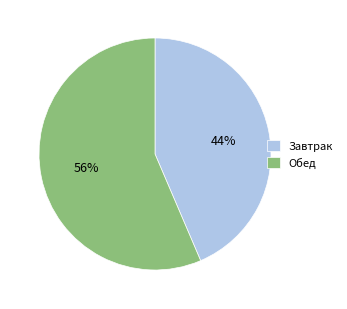

The Завтрак slice represents 52% of the pie. True or false?

False